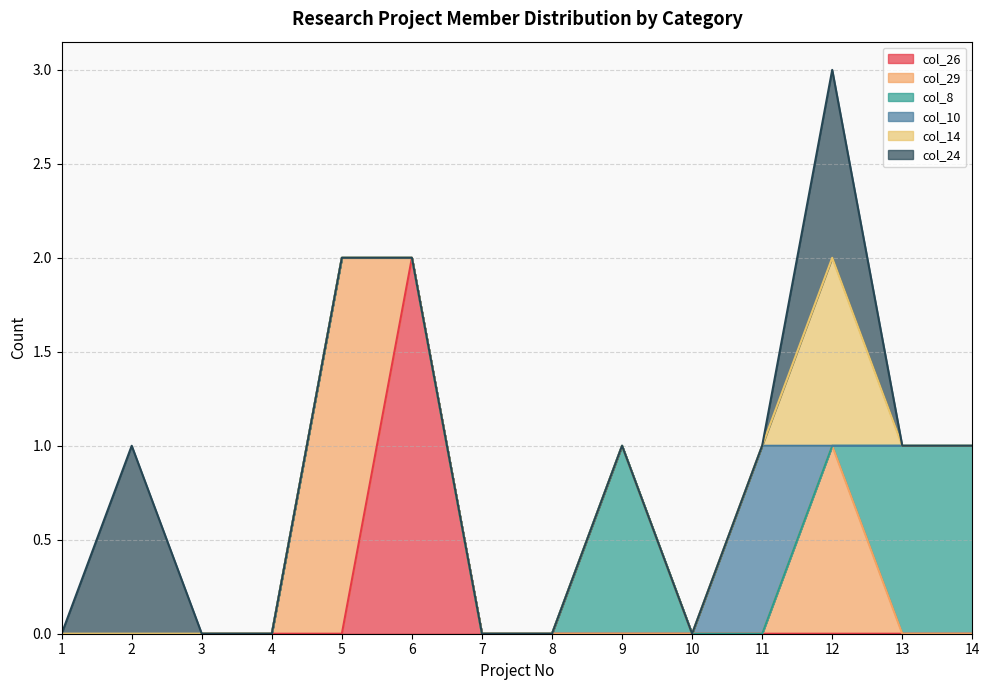

Which series changed the most between 8 and 11?

col_10